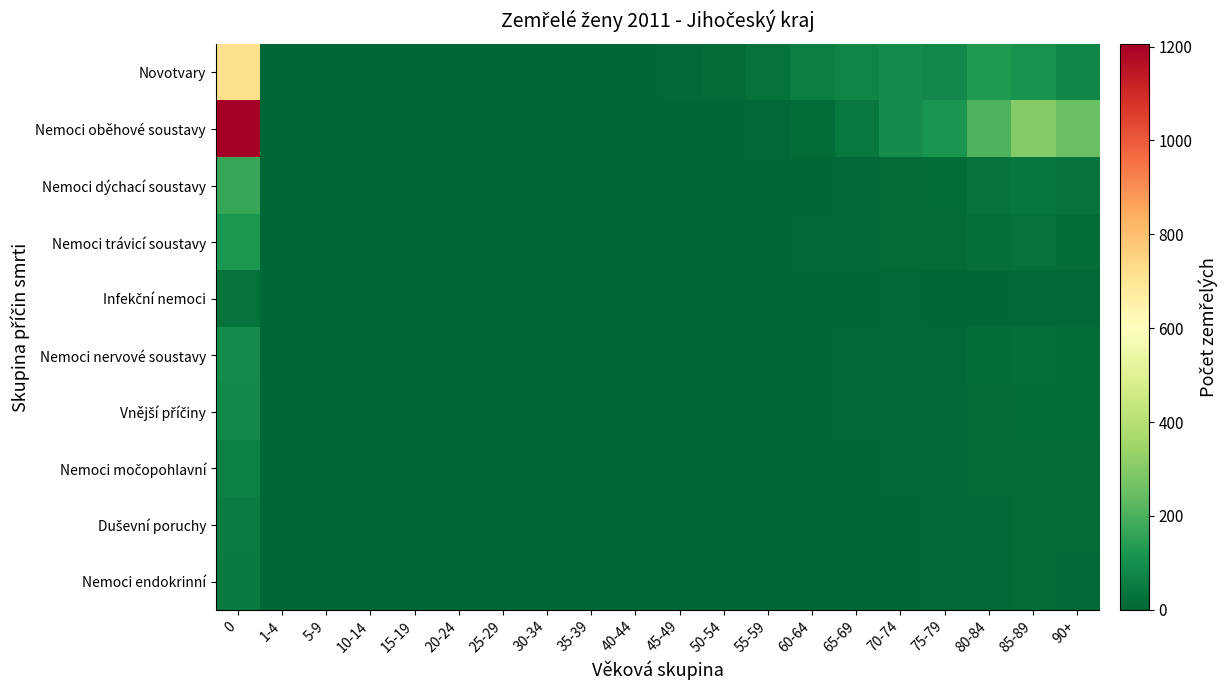

Rank the series at 40-44 from lowest to highest value.

Nemoci dýchací soustavy, Nemoci nervové soustavy, Nemoci močopohlavní, Duševní poruchy, Nemoci endokrinní, Nemoci oběhové soustavy, Infekční nemoci, Vnější příčiny, Novotvary, Nemoci trávicí soustavy